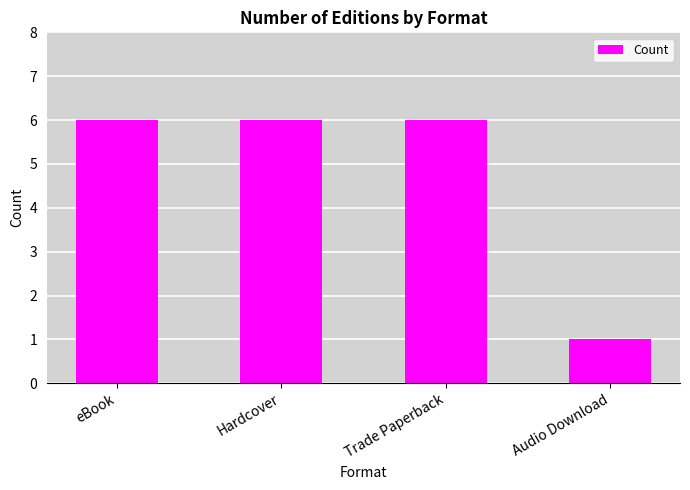

What is the label of the 2nd bar from the right?

Trade Paperback